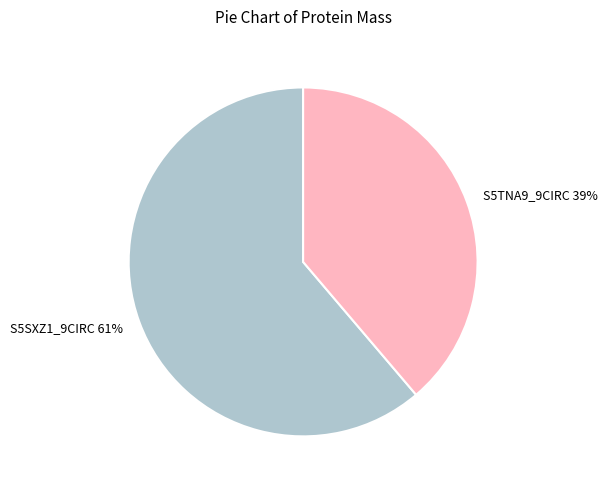

How many segments does this pie chart have?

2